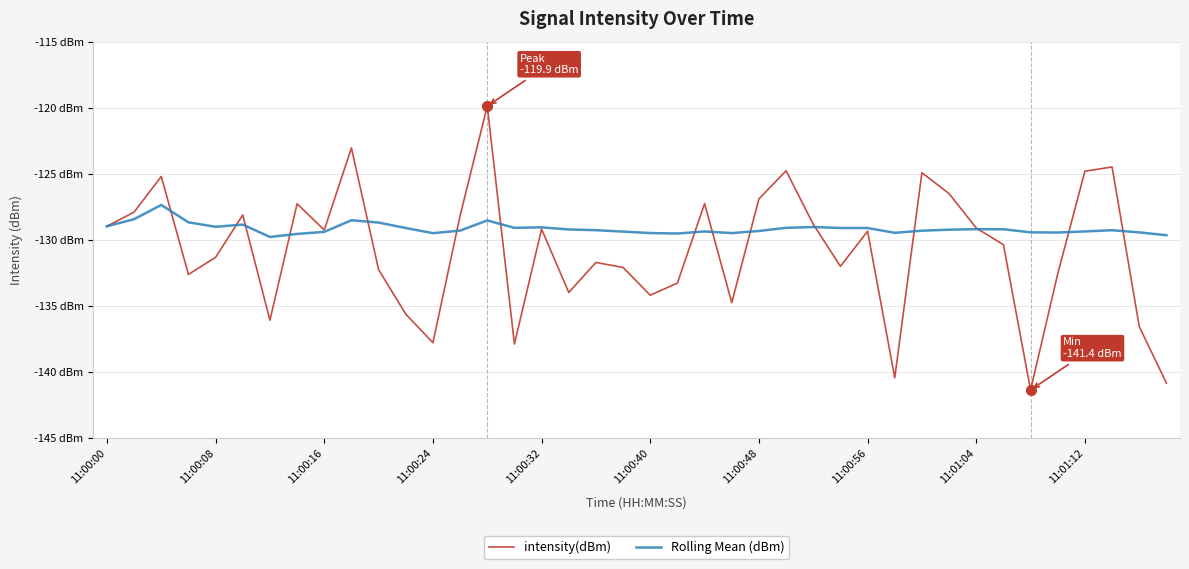

True or false: Rolling Mean (dBm) and intensity(dBm) cross at least once.

True